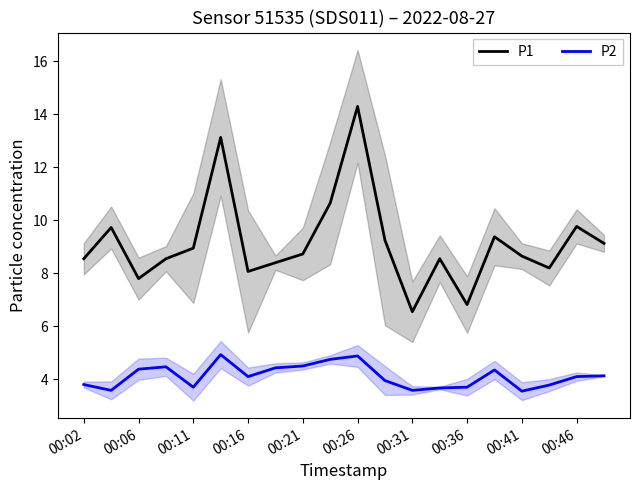

At which label does P2 first exceed 4?

00:06